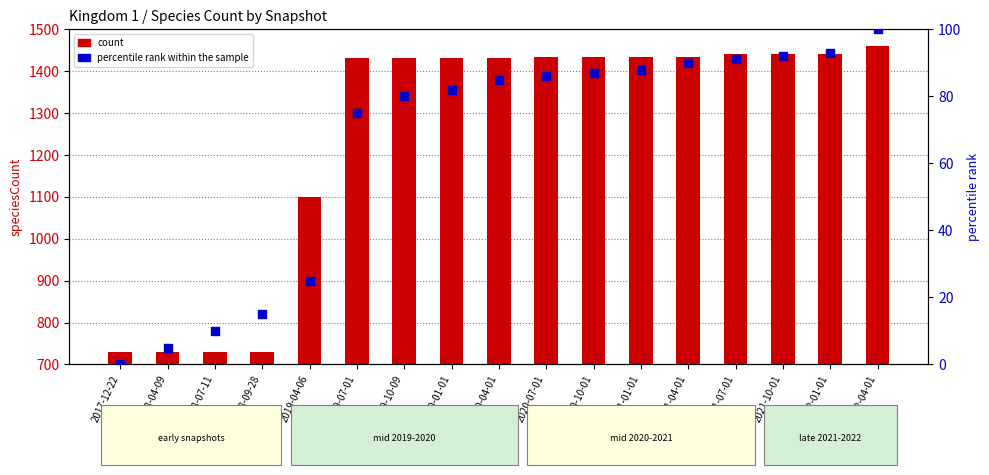

Which series contains the highest Y value?

count